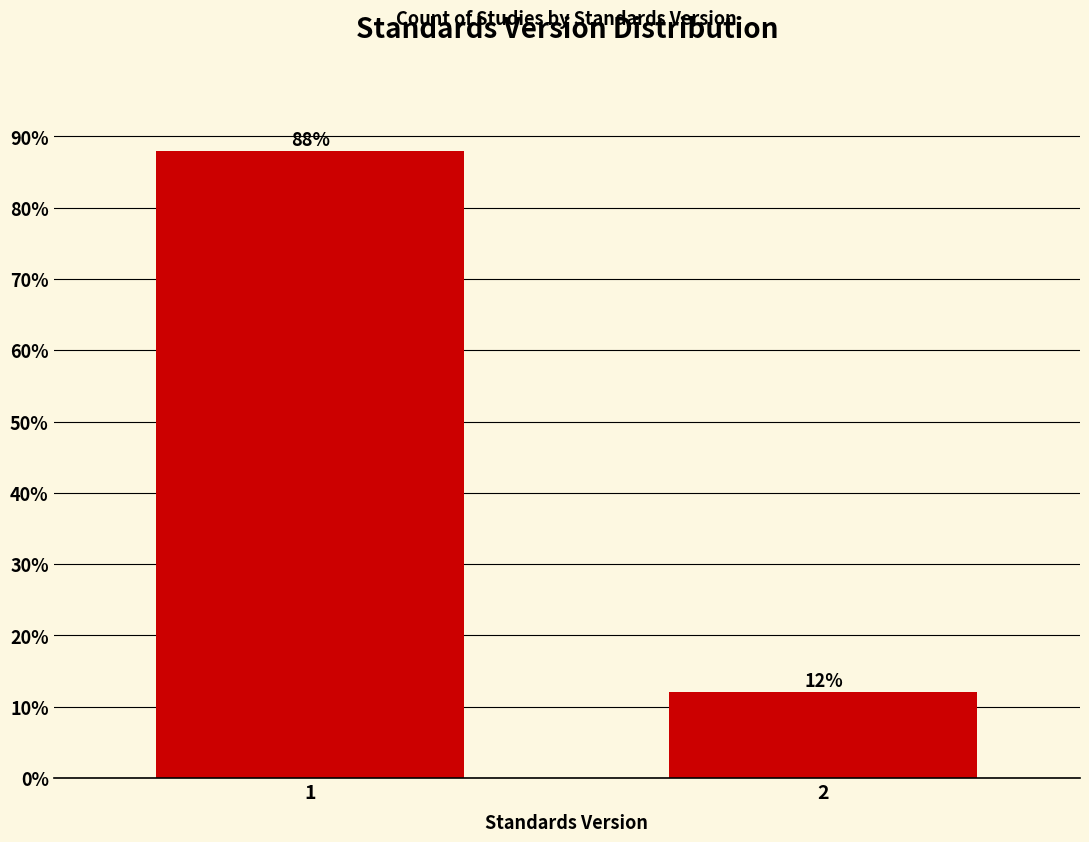

What is the maximum value shown in the chart?

87.9